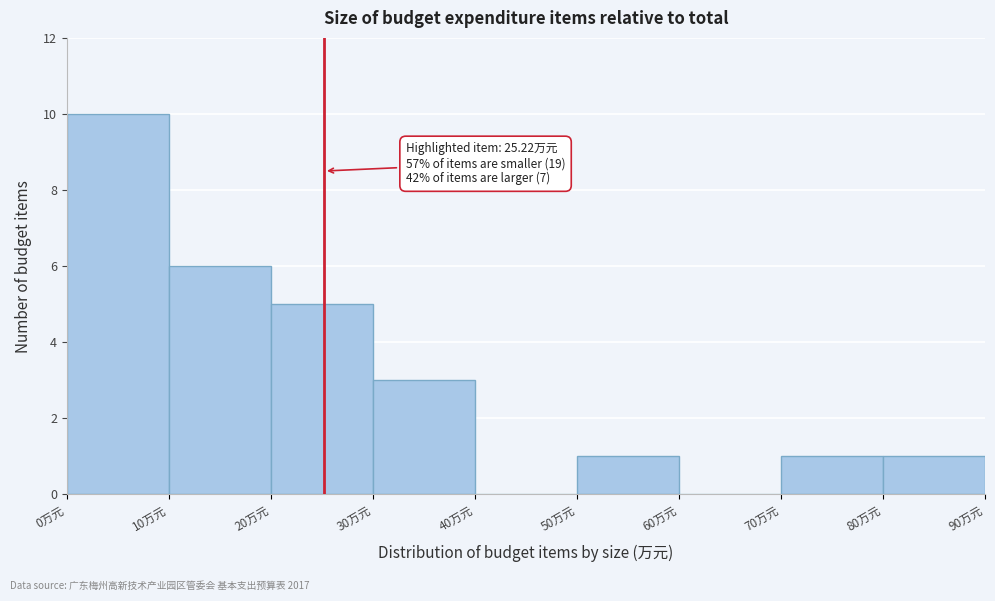

Over which range of the x-axis is the bar tallest?

0 to 10